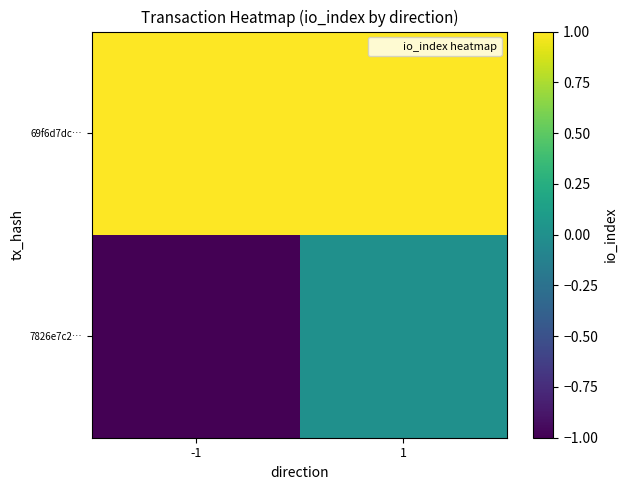

What is the spread (max minus min) of values at 1?

1